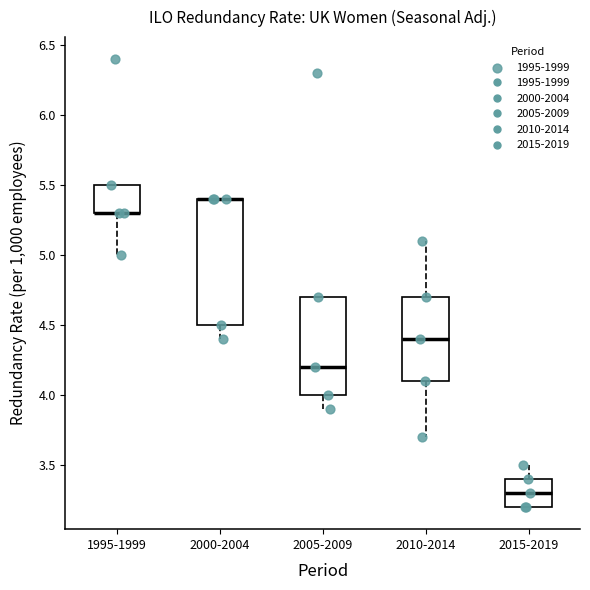

Reading left to right, transcribe this box plot: for each box, give where its median line is, the range the box spans, and where its two whiskers end, as read against the y-axis. The values are not printed on the chart, so give them approximately, as read against the axis.

1995-1999: median 5.3 (drawn on the box's lower edge), box 5.3 to 5.5, whiskers 5.0 to 5.5
2000-2004: median 5.4 (drawn on the box's upper edge), box 4.5 to 5.4, whiskers 4.4 to 5.4
2005-2009: median 4.2, box 4.0 to 4.7, whiskers 3.9 to 4.7
2010-2014: median 4.4, box 4.1 to 4.7, whiskers 3.7 to 5.1
2015-2019: median 3.3, box 3.2 to 3.4, whiskers 3.2 to 3.5